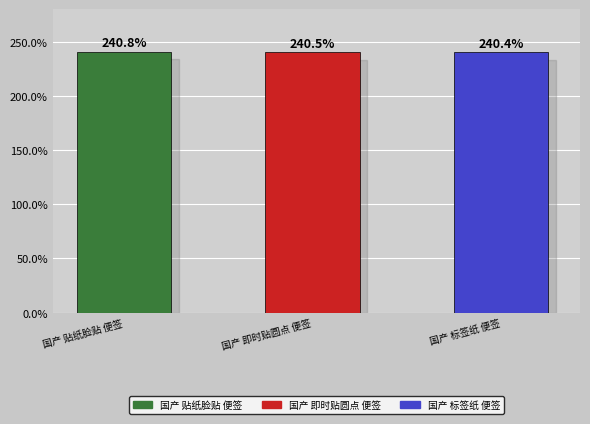

List the labels in order of value, smallest first.

国产 标签纸 便签, 国产 即时贴圆点 便签, 国产 贴纸脸贴 便签